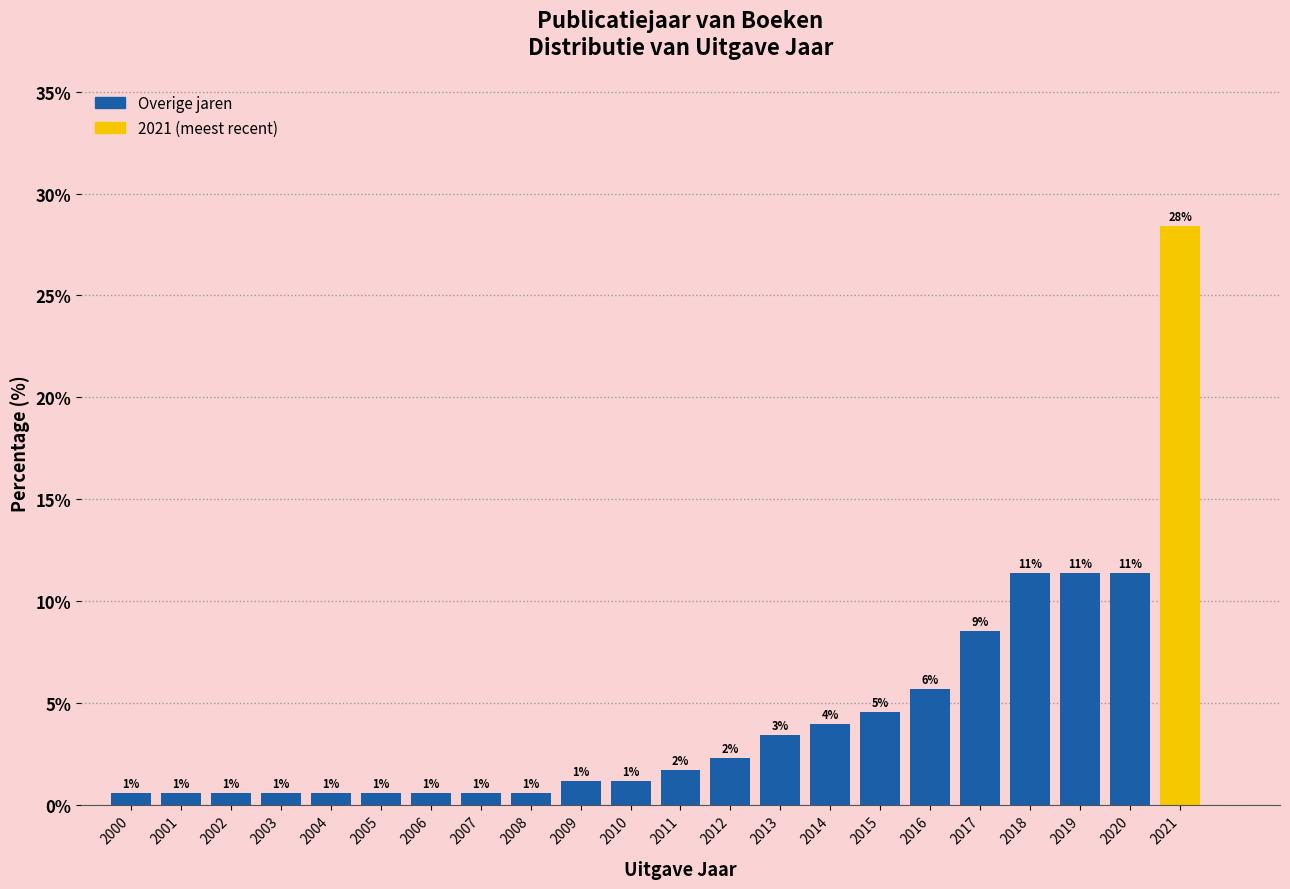

How many bars are there in total?

22